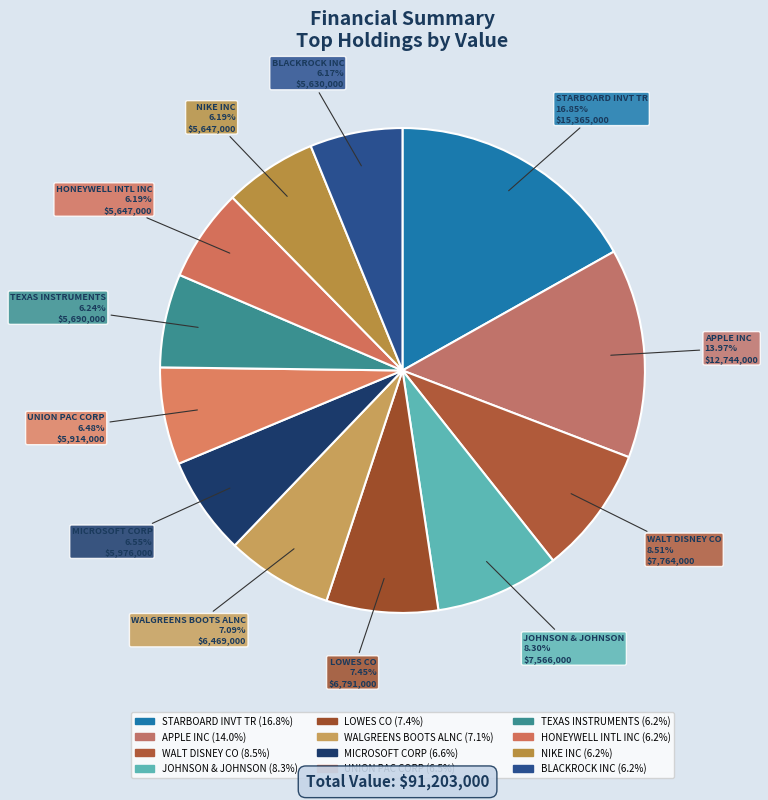

Rank the categories by value from highest to lowest.

STARBOARD INVT TR, APPLE INC, WALT DISNEY CO, JOHNSON & JOHNSON, LOWES CO, WALGREENS BOOTS ALNC, MICROSOFT CORP, UNION PAC CORP, TEXAS INSTRUMENTS, HONEYWELL INTL INC, NIKE INC, BLACKROCK INC